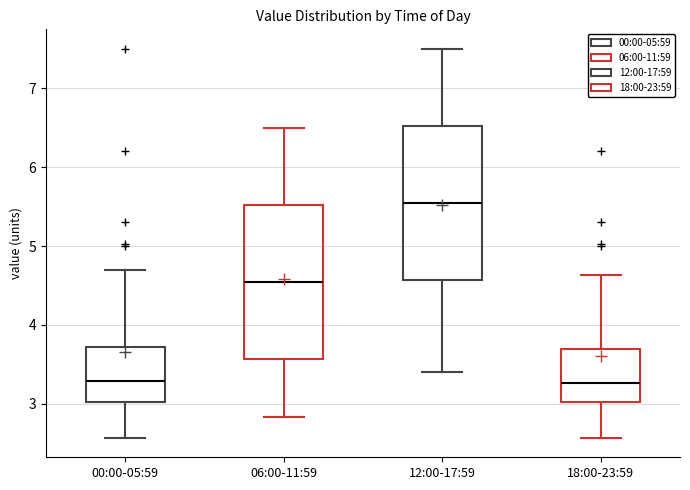

Reading left to right, read every box against the y-axis: the position of its median line, the range the box covers, and the ends of its whiskers. The values are not printed on the chart, so give them approximately, as read against the axis.

00:00-05:59: median 3.3, box 3.0 to 3.7, whiskers 2.6 to 4.7
06:00-11:59: median 4.6, box 3.6 to 5.5, whiskers 2.8 to 6.5
12:00-17:59: median 5.6, box 4.6 to 6.5, whiskers 3.4 to 7.5
18:00-23:59: median 3.3, box 3.0 to 3.7, whiskers 2.6 to 4.6